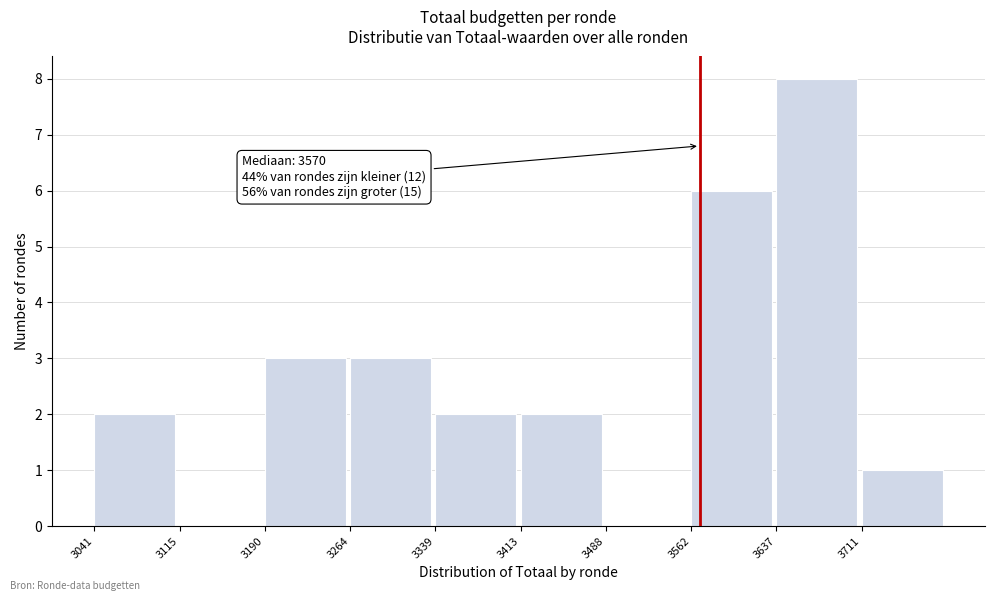

Which range on the x-axis has the tallest bar?

3640 to 3710